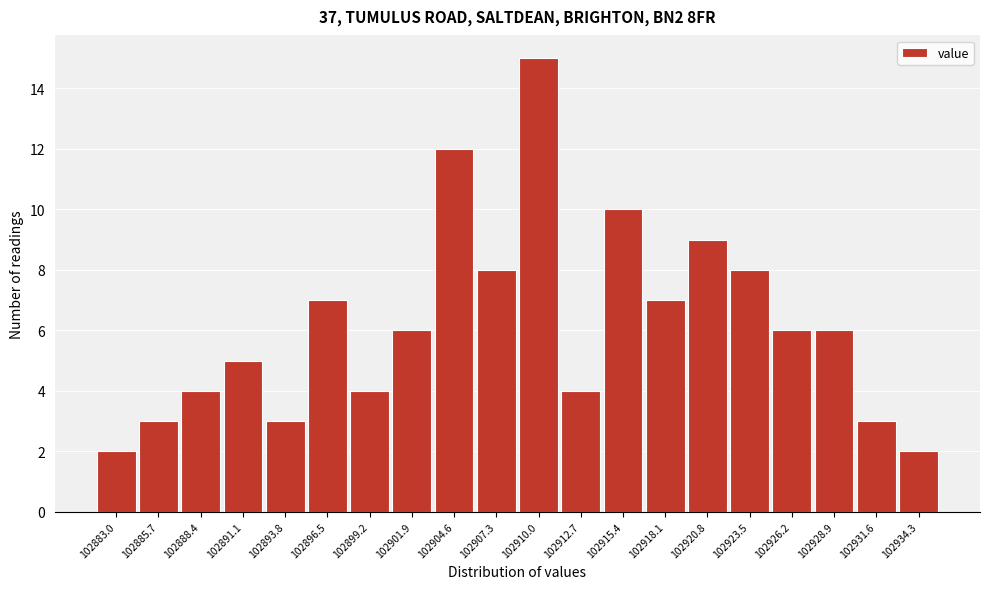

Reading left to right, transcribe all the data shown in this chart.

2	3	4	5	3	7	4	6	12	8	15	4	10	7	9	8	6	6	3	2